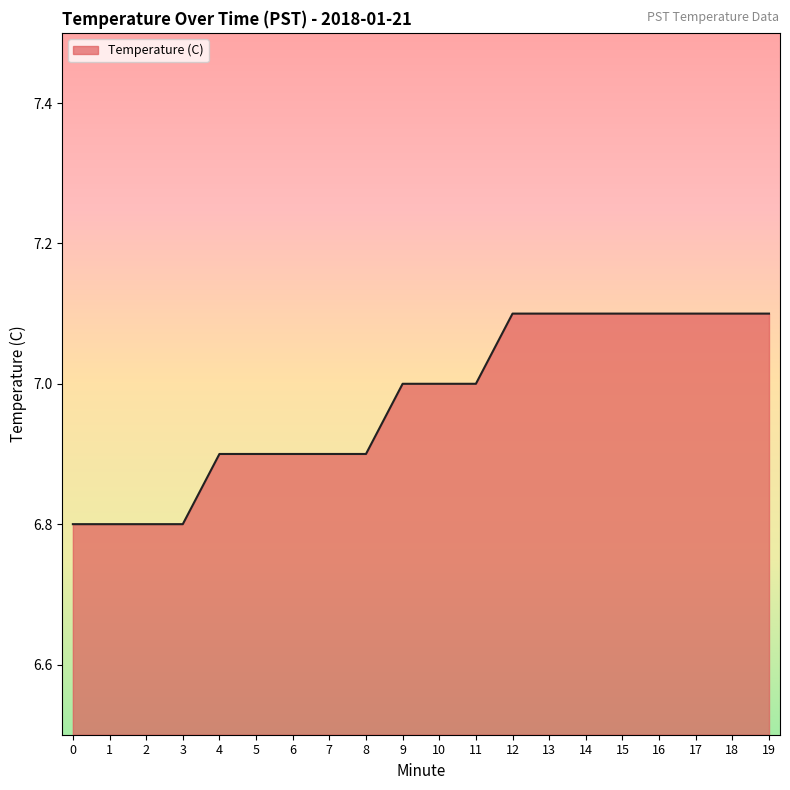

What is the ratio of the value at 15 to the value at 14?

1.0